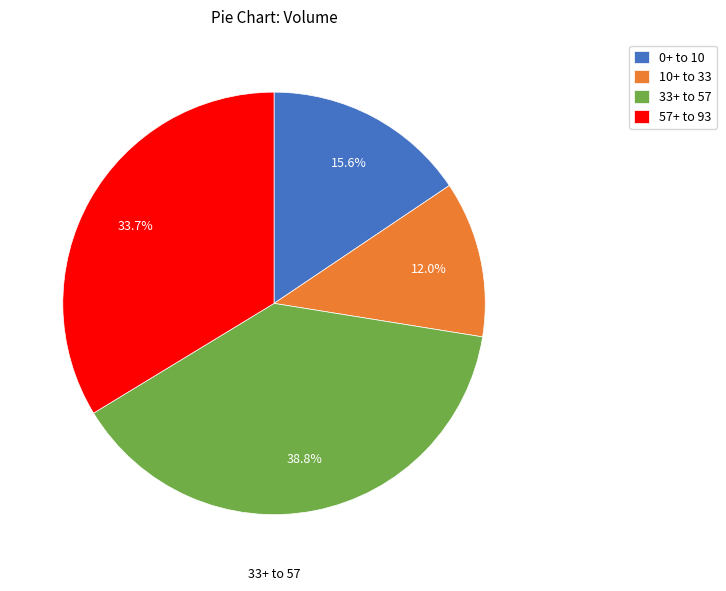

Which has a higher value, 10+ to 33 or 57+ to 93?

57+ to 93